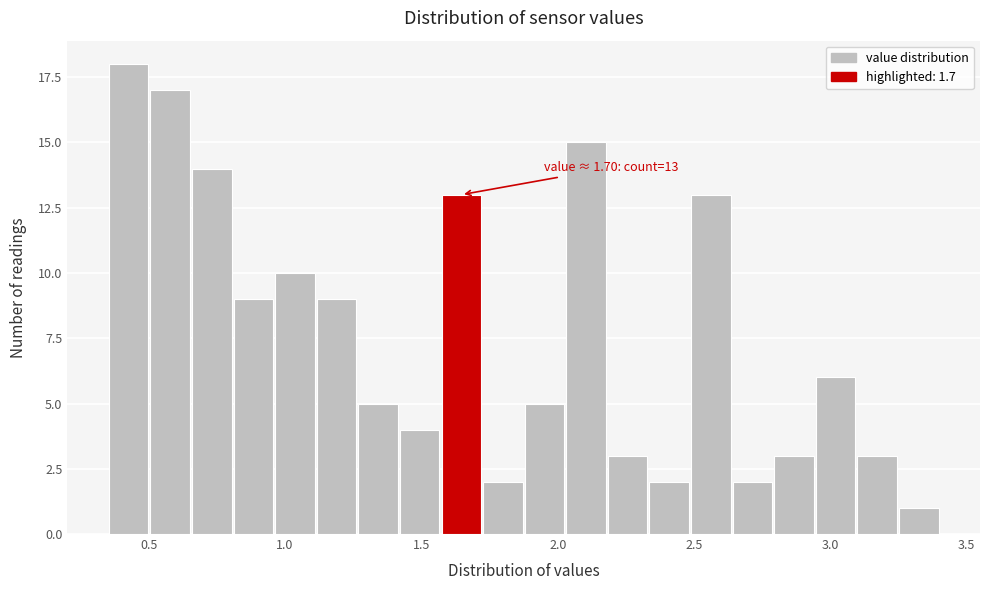

Around what value on the x-axis is the tallest bar? Give the approximate position of its centre, as read against the axis.

0.45